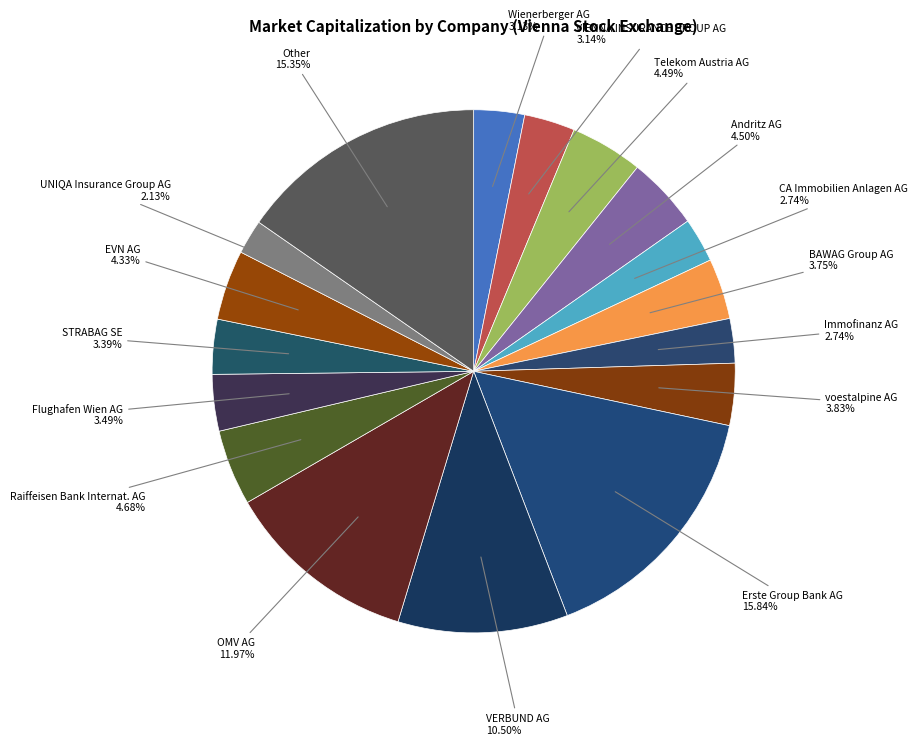

To the nearest percent, what is the difference between the largest and smallest slice percentages?

14%